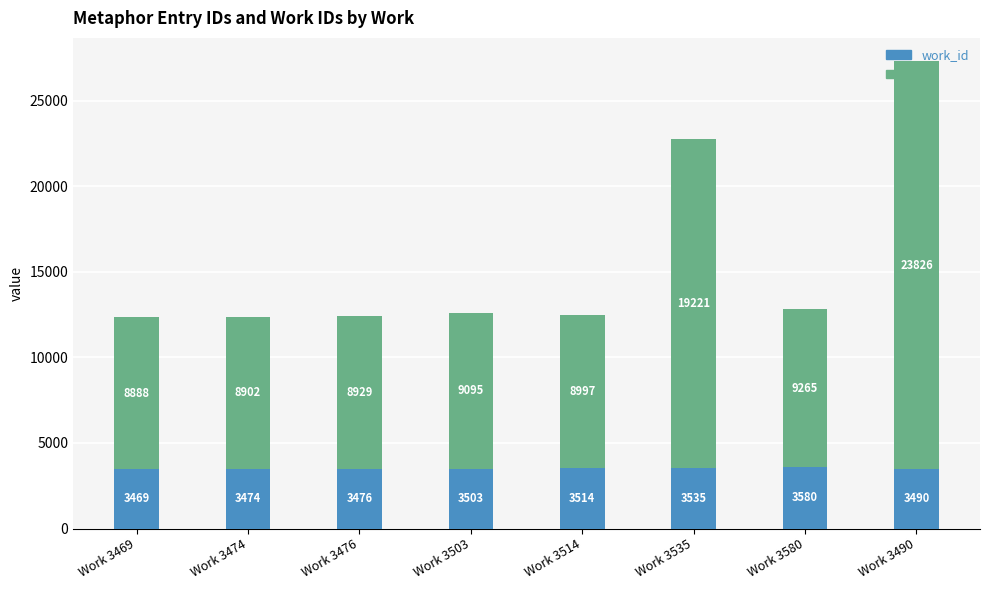

What is the total value across all series at Work 3476?

12405